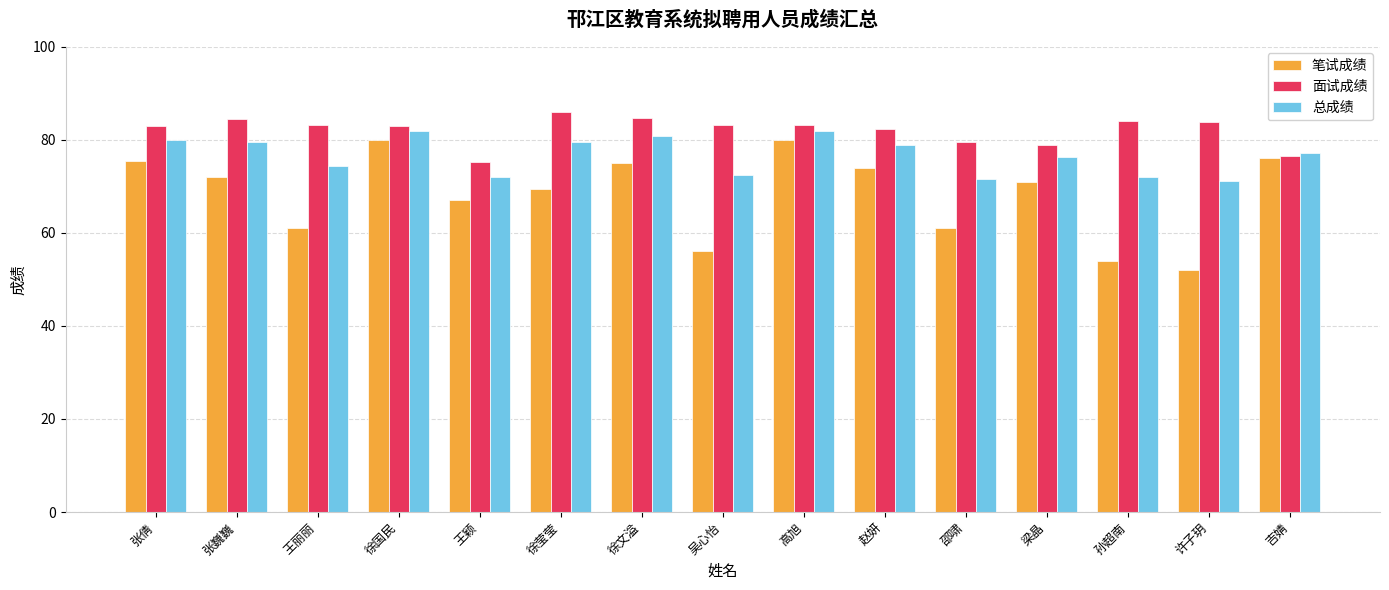

Which category has the highest value across all series?

徐莹莹